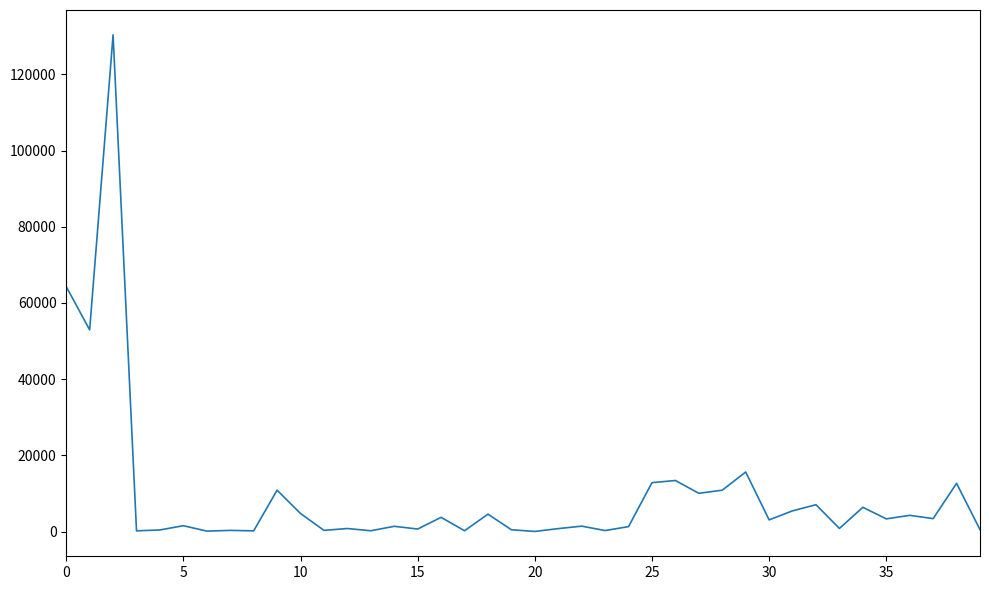

What is the maximum value shown in the chart?

130379.7